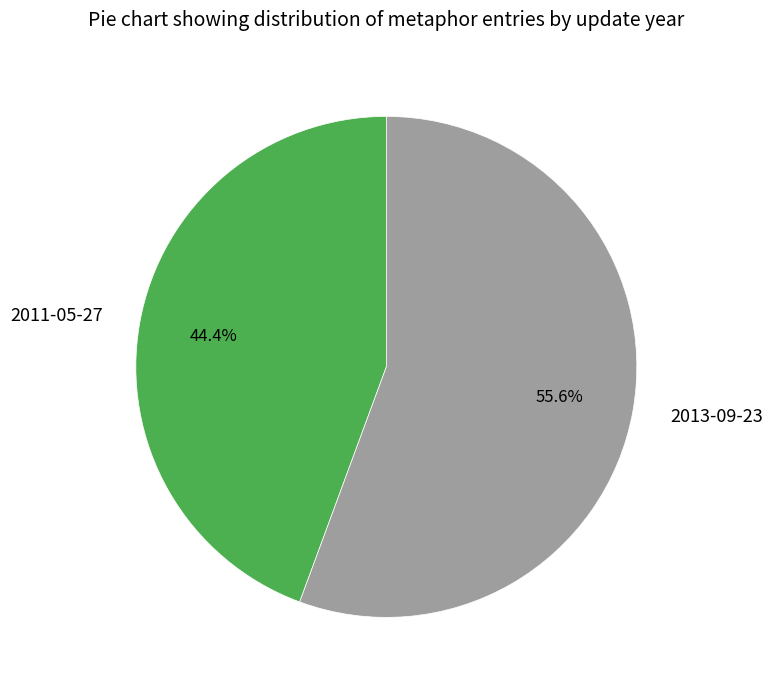

To the nearest percent, what is the combined percentage of 2013-09-23 and 2011-05-27?

100%